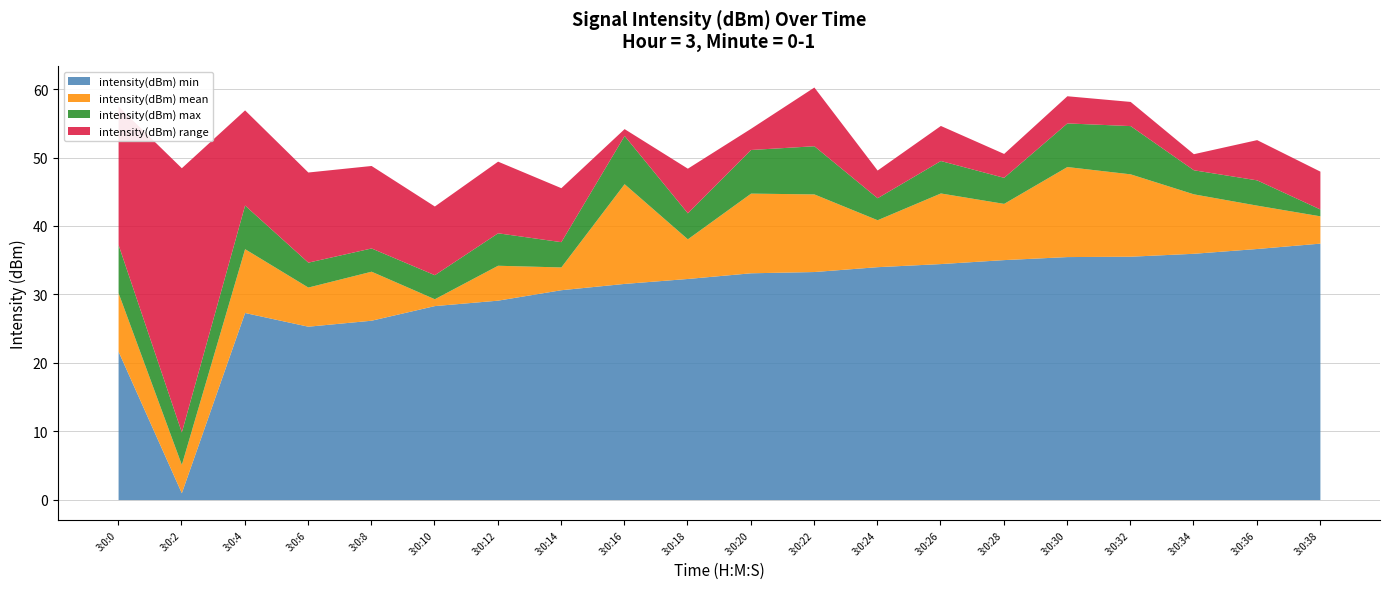

What is the average value of the intensity(dBm) range series?

10.0